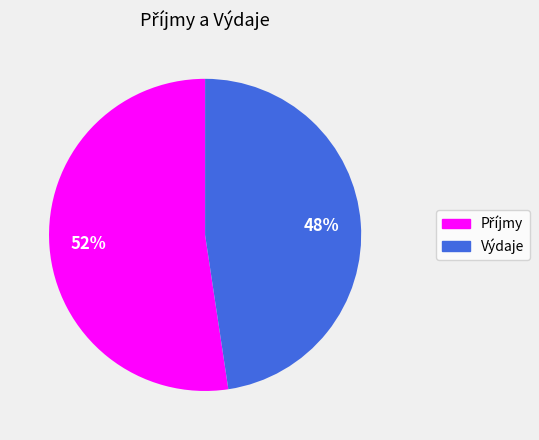

What is the smallest slice in the pie chart?

Výdaje